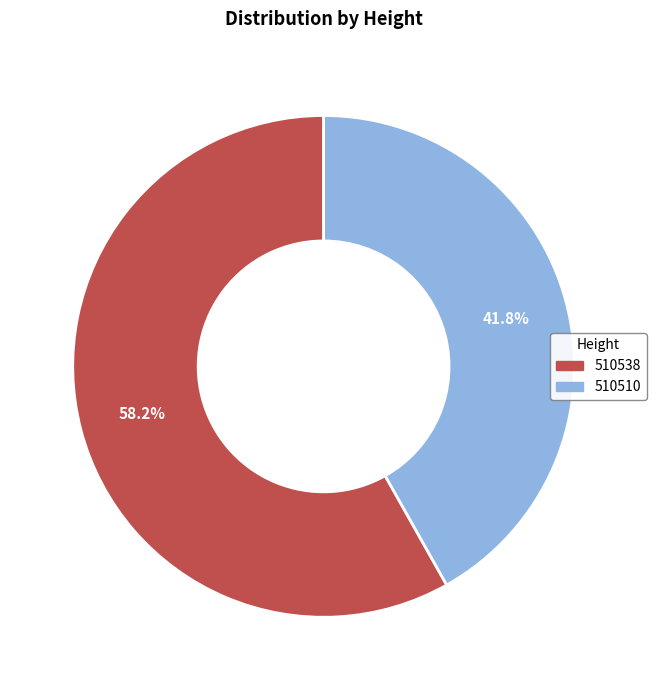

Does 510538 represent more than half of the total?

Yes